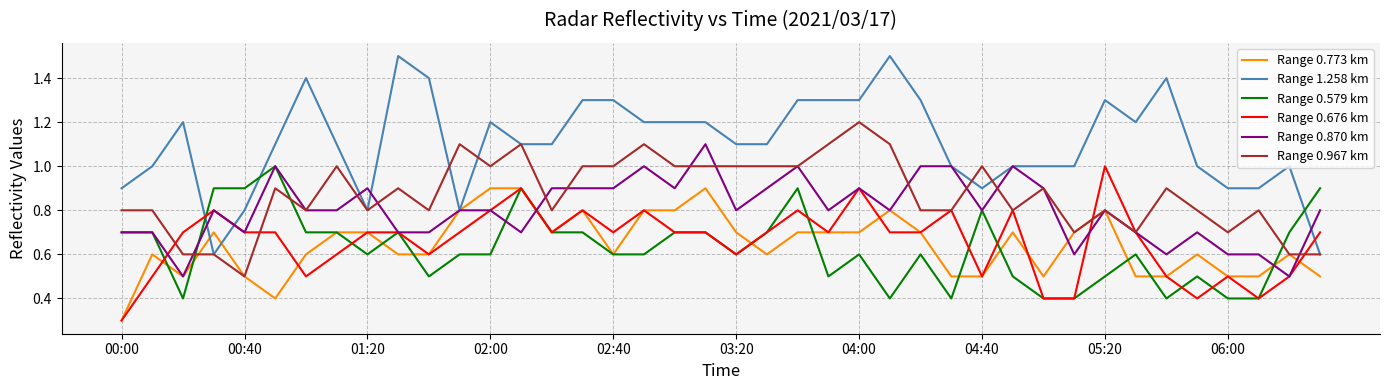

Reading left to right, what are all the values shown in this chart?

Range 0.773 km: 0.3	0.6	0.5	0.7	0.5	0.4	0.6	0.7	0.7	0.6	0.6	0.8	0.9	0.9	0.7	0.8	0.6	0.8	0.8	0.9	0.7	0.6	0.7	0.7	0.7	0.8	0.7	0.5	0.5	0.7	0.5	0.7	0.8	0.5	0.5	0.6	0.5	0.5	0.6	0.5
Range 1.258 km: 0.9	1.0	1.2	0.6	0.8	1.1	1.4	1.1	0.8	1.5	1.4	0.8	1.2	1.1	1.1	1.3	1.3	1.2	1.2	1.2	1.1	1.1	1.3	1.3	1.3	1.5	1.3	1.0	0.9	1.0	1.0	1.0	1.3	1.2	1.4	1.0	0.9	0.9	1.0	0.6
Range 0.579 km: 0.7	0.7	0.4	0.9	0.9	1.0	0.7	0.7	0.6	0.7	0.5	0.6	0.6	0.9	0.7	0.7	0.6	0.6	0.7	0.7	0.6	0.7	0.9	0.5	0.6	0.4	0.6	0.4	0.8	0.5	0.4	0.4	0.5	0.6	0.4	0.5	0.4	0.4	0.7	0.9
Range 0.676 km: 0.3	0.5	0.7	0.8	0.7	0.7	0.5	0.6	0.7	0.7	0.6	0.7	0.8	0.9	0.7	0.8	0.7	0.8	0.7	0.7	0.6	0.7	0.8	0.7	0.9	0.7	0.7	0.8	0.5	0.8	0.4	0.4	1.0	0.7	0.5	0.4	0.5	0.4	0.5	0.7
Range 0.870 km: 0.7	0.7	0.5	0.8	0.7	1.0	0.8	0.8	0.9	0.7	0.7	0.8	0.8	0.7	0.9	0.9	0.9	1.0	0.9	1.1	0.8	0.9	1.0	0.8	0.9	0.8	1.0	1.0	0.8	1.0	0.9	0.6	0.8	0.7	0.6	0.7	0.6	0.6	0.5	0.8
Range 0.967 km: 0.8	0.8	0.6	0.6	0.5	0.9	0.8	1.0	0.8	0.9	0.8	1.1	1.0	1.1	0.8	1.0	1.0	1.1	1.0	1.0	1.0	1.0	1.0	1.1	1.2	1.1	0.8	0.8	1.0	0.8	0.9	0.7	0.8	0.7	0.9	0.8	0.7	0.8	0.6	0.6